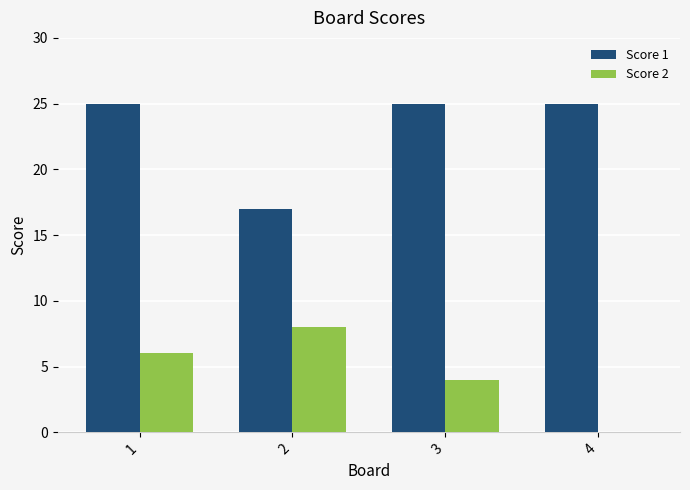

Count the Score 1 values in the range 25 to 26.

3